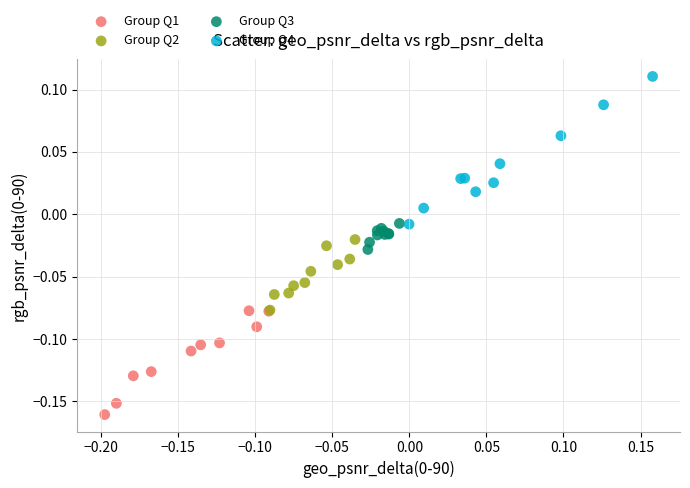

Which series reaches the maximum Y coordinate?

Group Q4